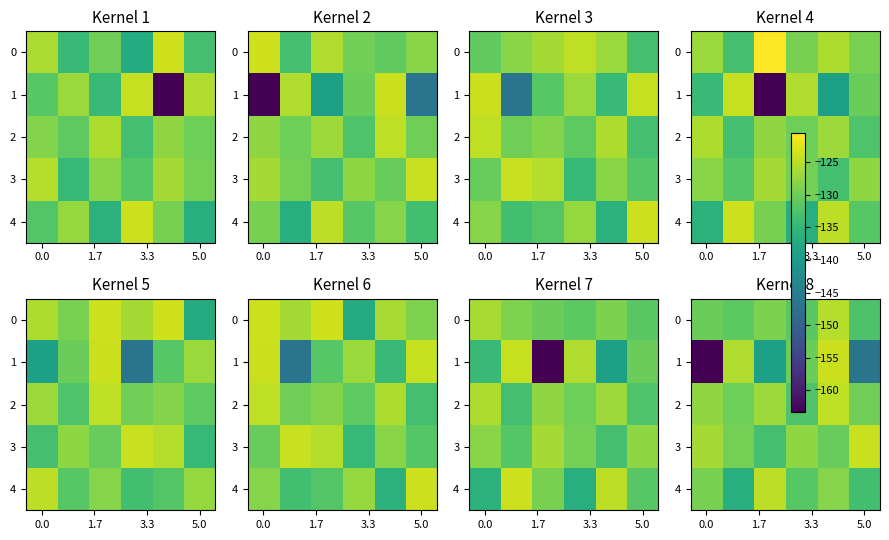

What is the minimum value shown in the chart?

-163.4